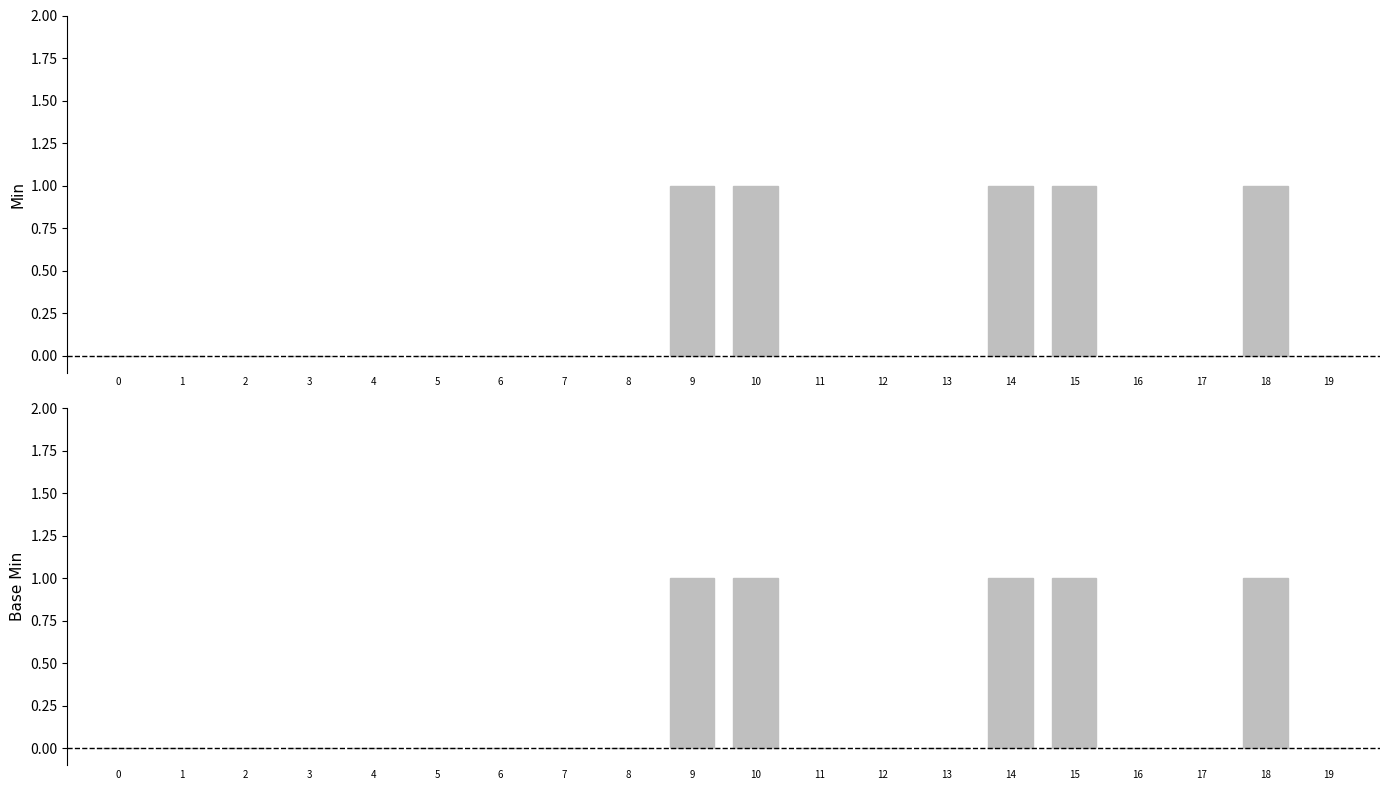

Between 11 and 5, which is larger?

11